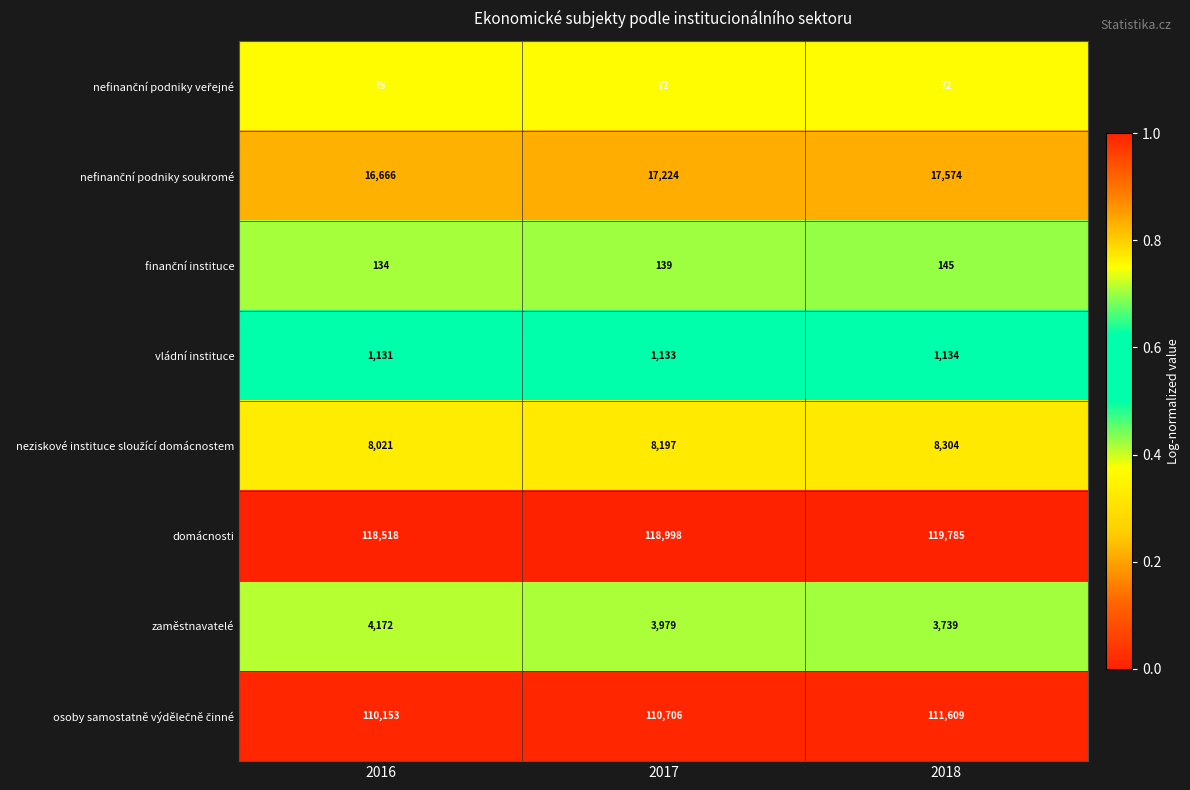

Read the zaměstnavatelé value at 2018, to the nearest 50.

3750